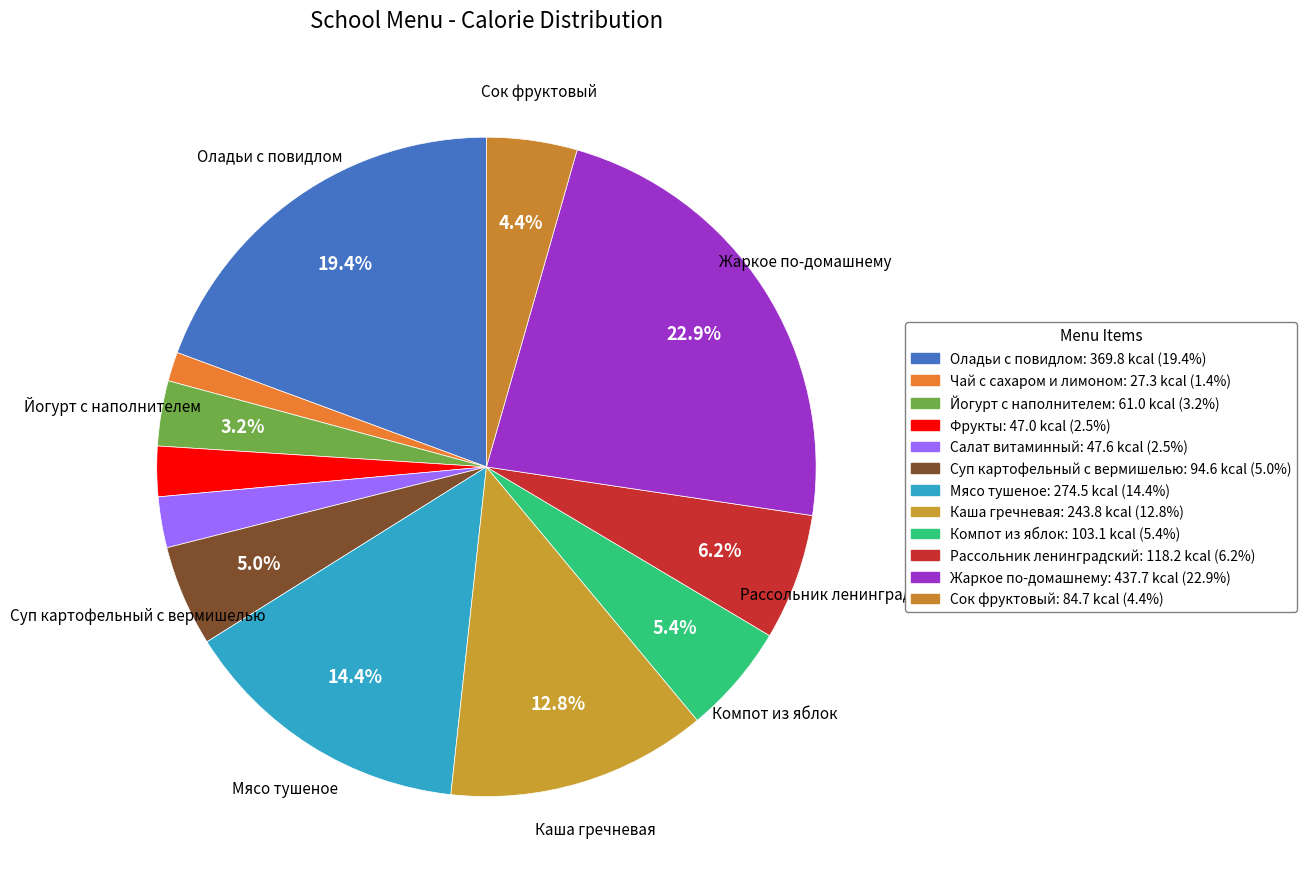

Is it true that Фрукты is 2% of the pie?

True